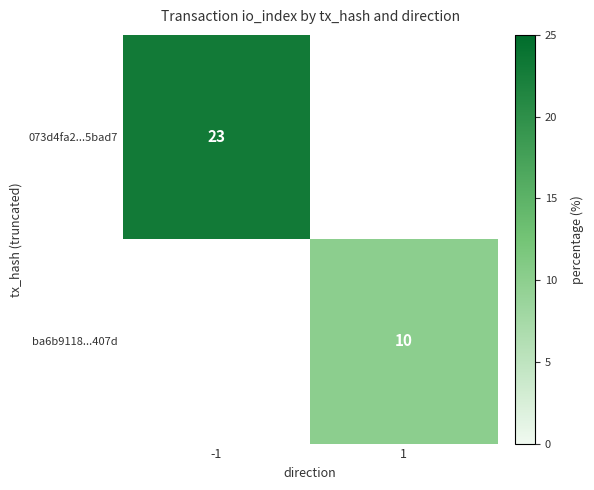

Which label corresponds to the smallest value in the chart?

1